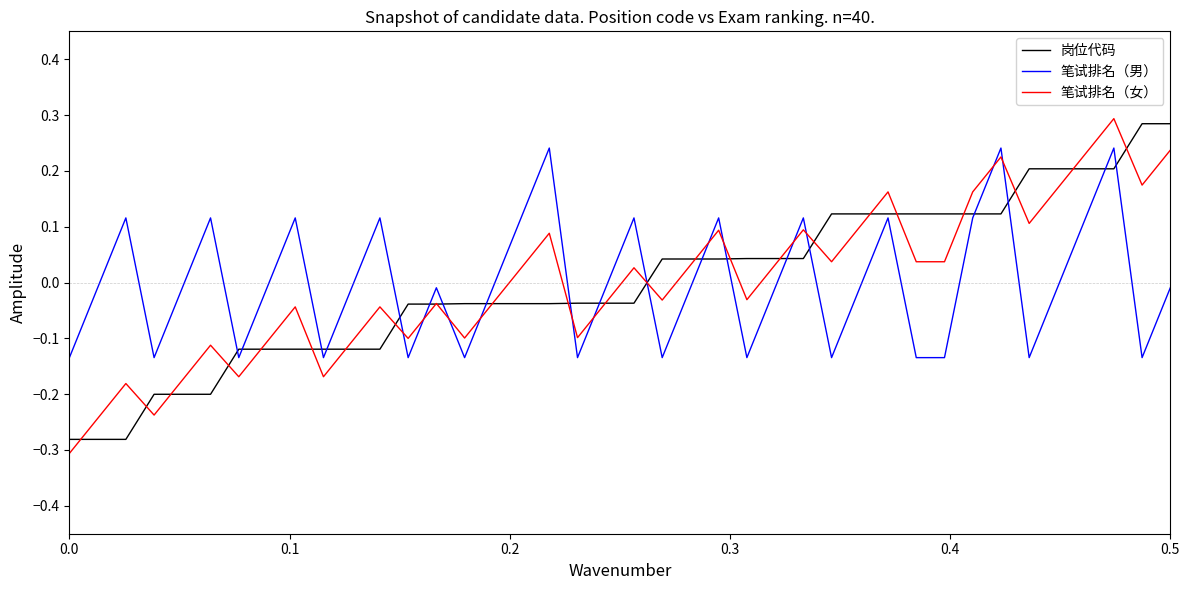

True or false: 笔试排名（男） and 笔试排名（女） cross at least once.

True